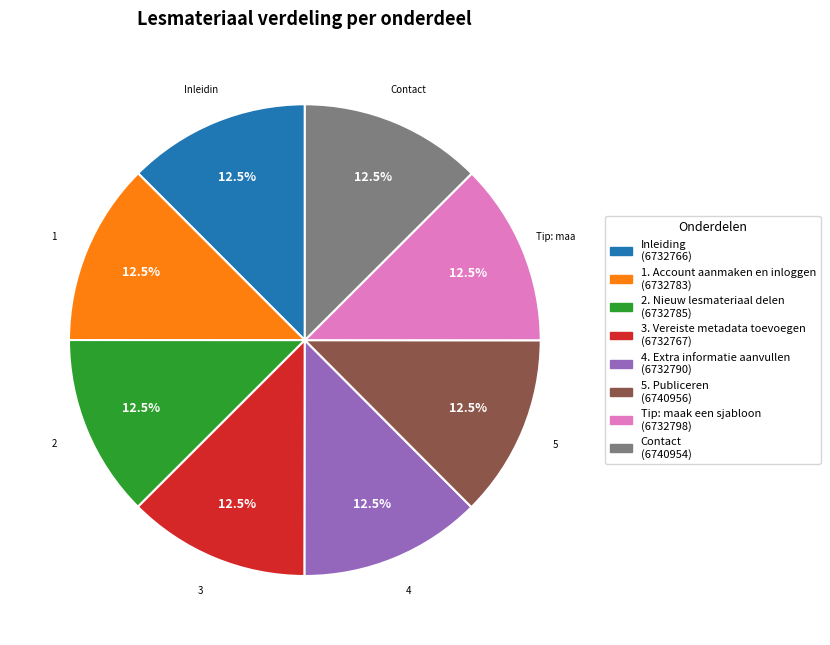

What is the ratio of the value at 2. Nieuw lesmateriaal delen to the value at Contact?

1.0